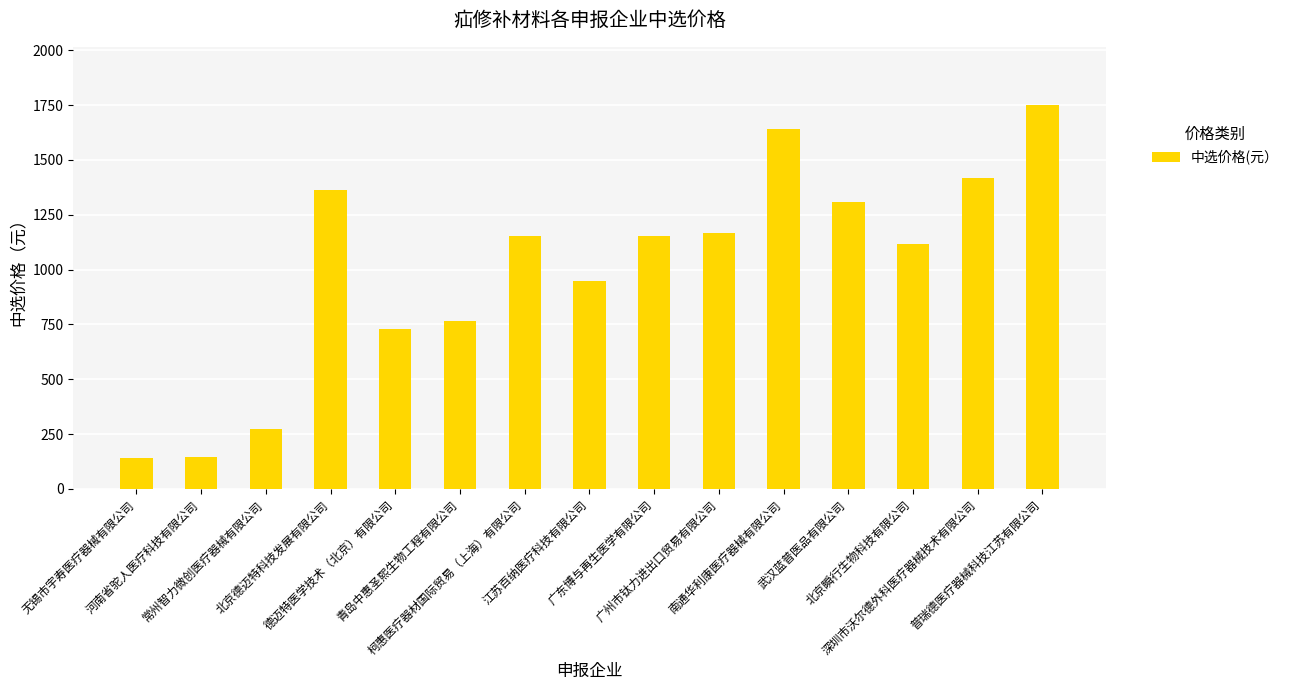

At which label is the value closest to 945?

江苏百纳医疗科技有限公司